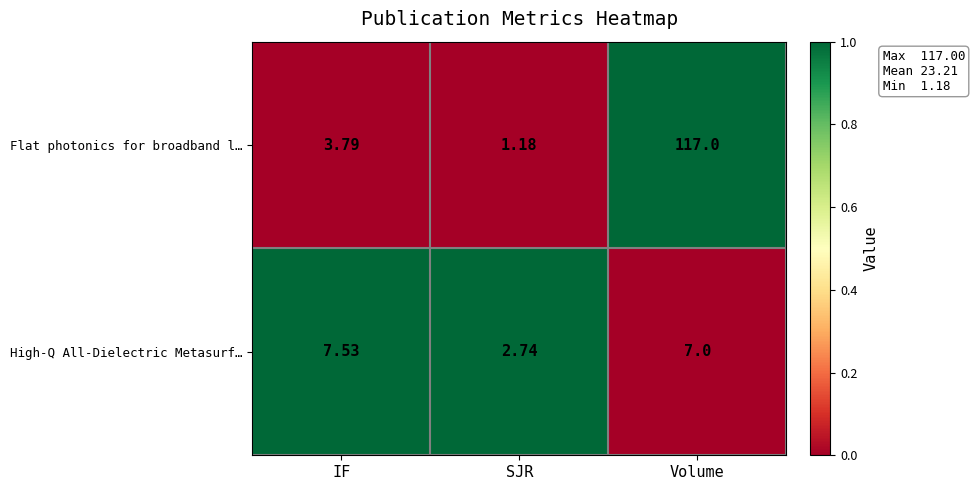

At which category does the chart reach its peak across all series?

Volume